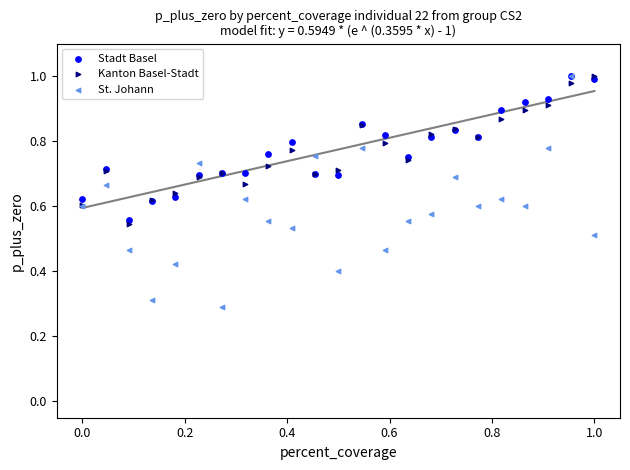

What are all the series names shown in the legend?

Stadt Basel, Kanton Basel-Stadt, St. Johann